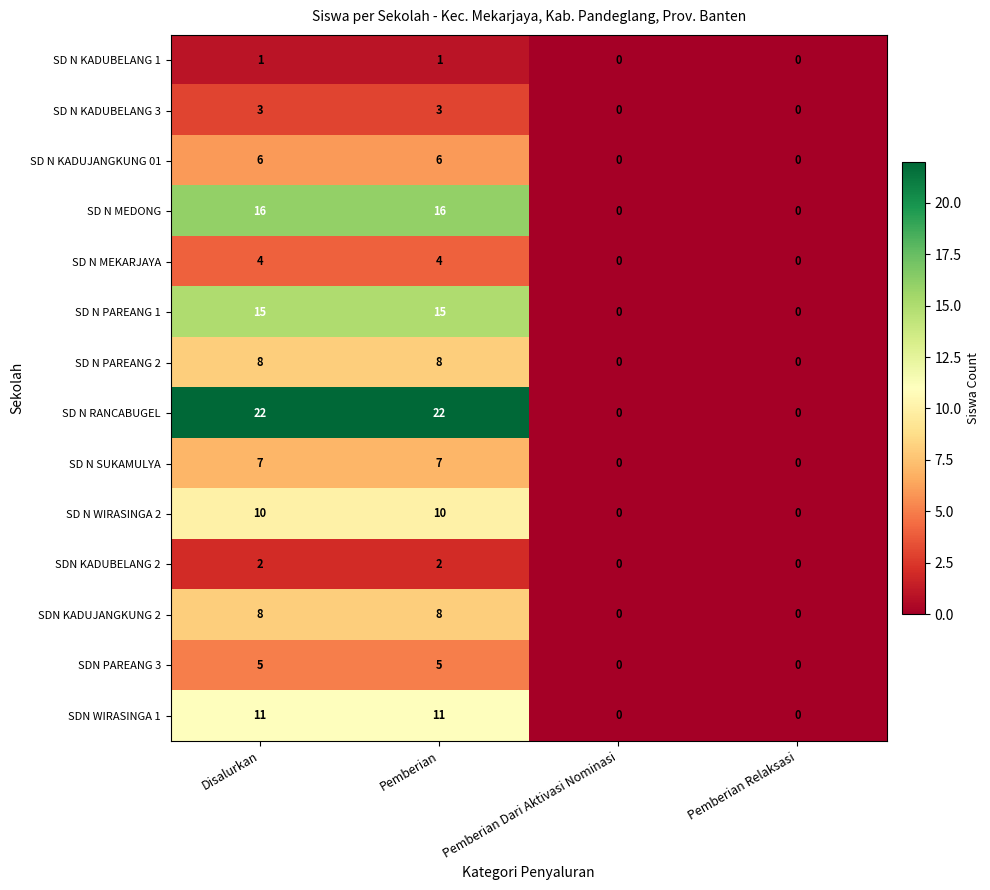

The value of SD N KADUBELANG 1 at Pemberian Relaksasi is 0. True or false?

True